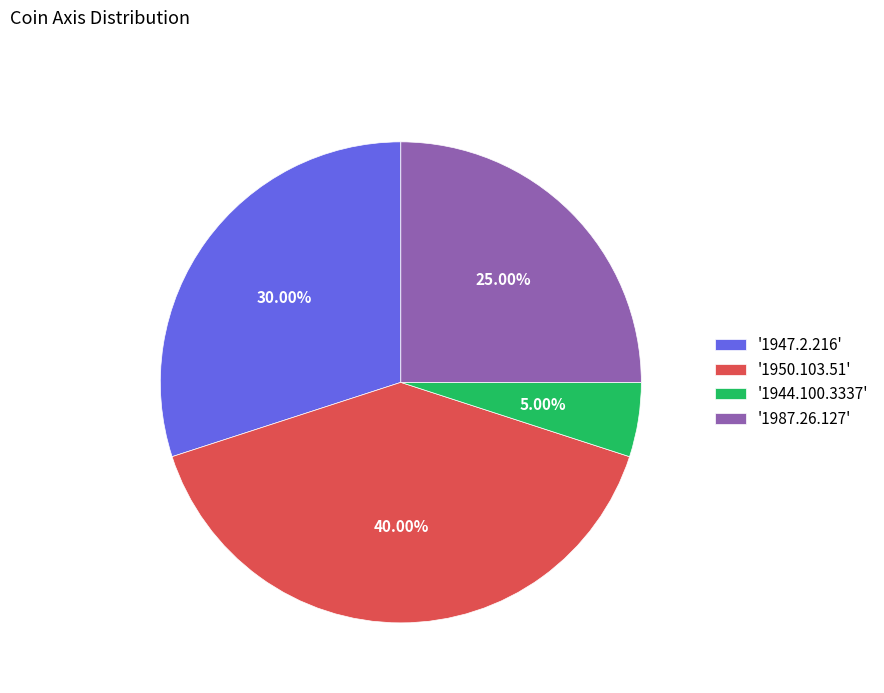

Is '1950.103.51' the majority of the pie?

No